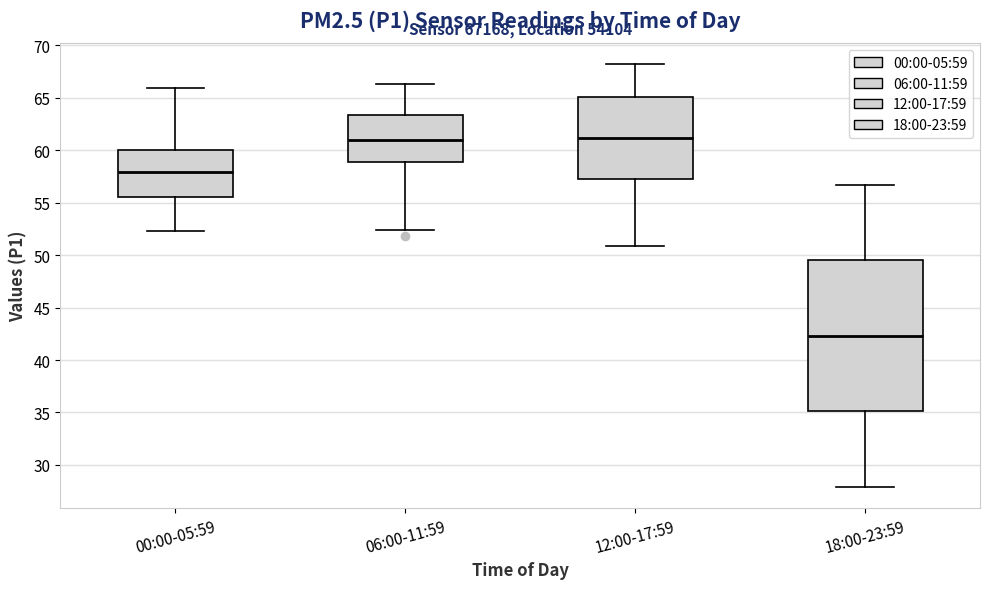

Where does the lower whisker of the box for 12:00-17:59 end on the y-axis? The values are not printed on the chart, so give them approximately, as read against the axis.

51.0